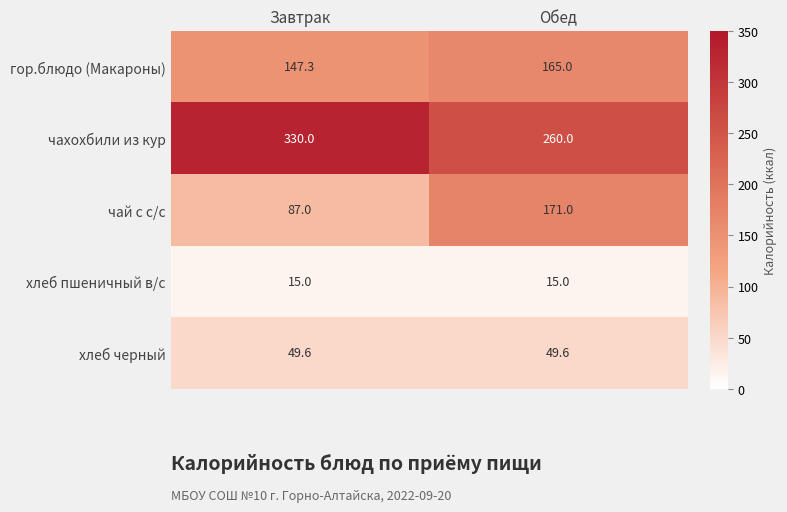

True or false: хлеб пшеничный в/с has a value of 22.3 at Завтрак.

False